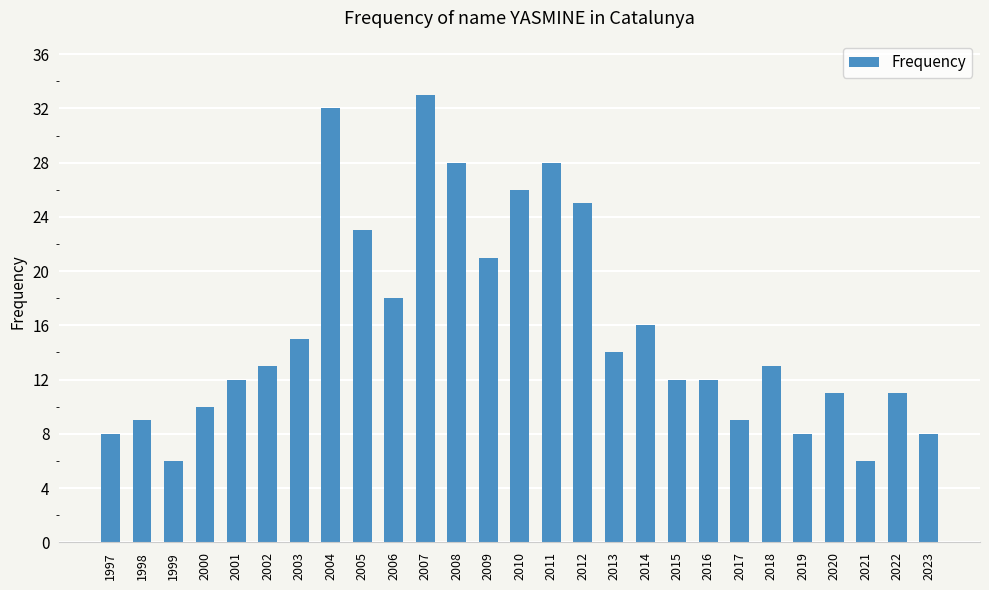

What is the greatest value displayed?

33